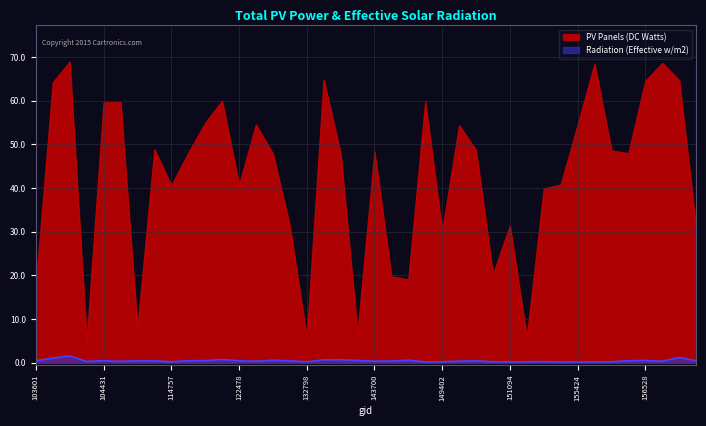

Reading left to right, extract all data points from this chart.

103601=0.5	103838=1.1	103846=1.6	104197=0.3	104431=0.5	107959=0.3	108496=0.5	109198=0.4	114757=0.2	121078=0.5	121432=0.5	122118=0.8	122478=0.5	123011=0.4	132076=0.6	132620=0.4	132798=0.2	137280=0.7	138038=0.7	142903=0.5	143700=0.4	143889=0.4	144085=0.6	148604=0.2	149402=0.2	149591=0.4	149974=0.5	150161=0.2	151094=0.2	154075=0.2	154271=0.3	154877=0.1	155424=0.2	155612=0.2	155807=0.2	156351=0.5	156528=0.5	156542=0.4	168947=1.2	169312=0.5